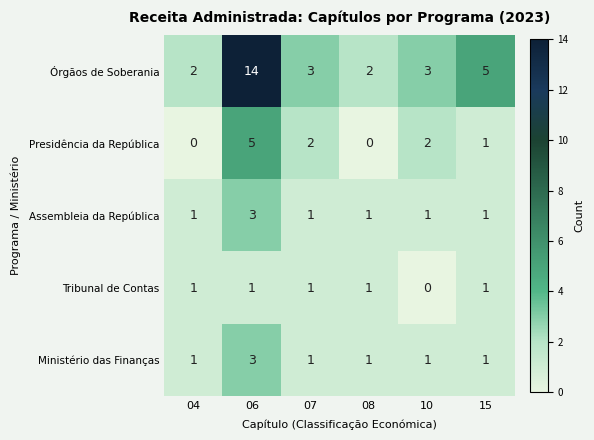

Reading left to right, what are all the values shown in this chart?

Órgãos de Soberania: 2	14	3	2	3	5
Presidência da República: 0	5	2	0	2	1
Assembleia da República: 1	3	1	1	1	1
Tribunal de Contas: 1	1	1	1	0	1
Ministério das Finanças: 1	3	1	1	1	1